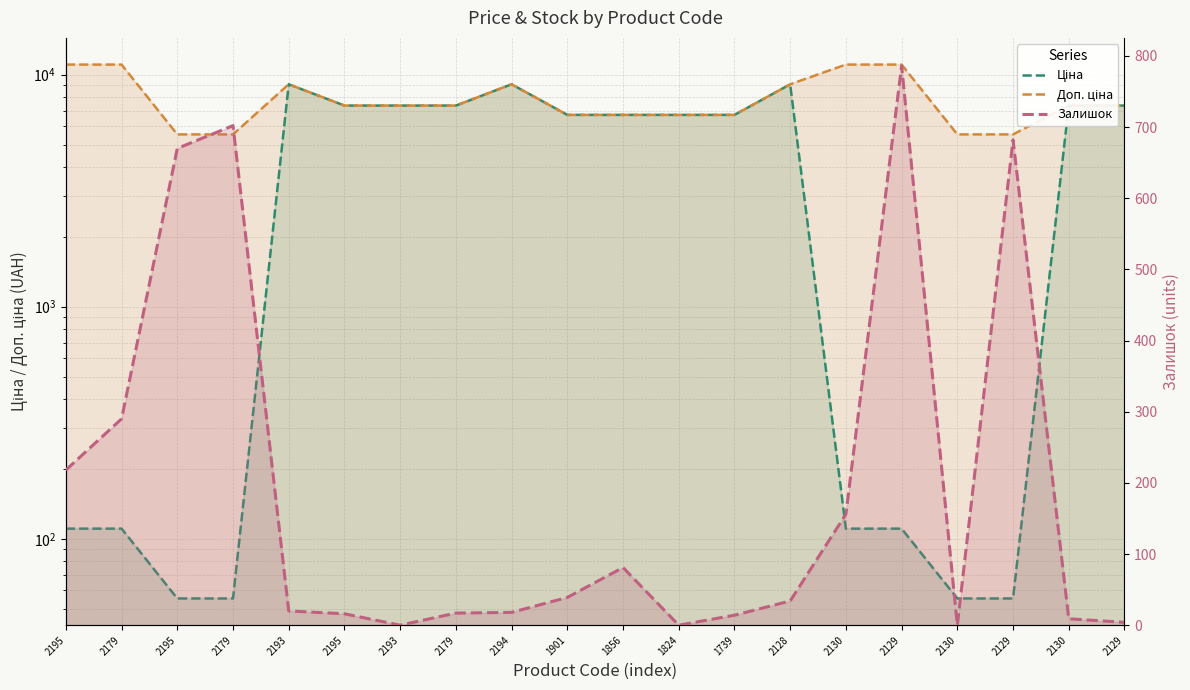

At which category is the sum across all series the highest?

2128